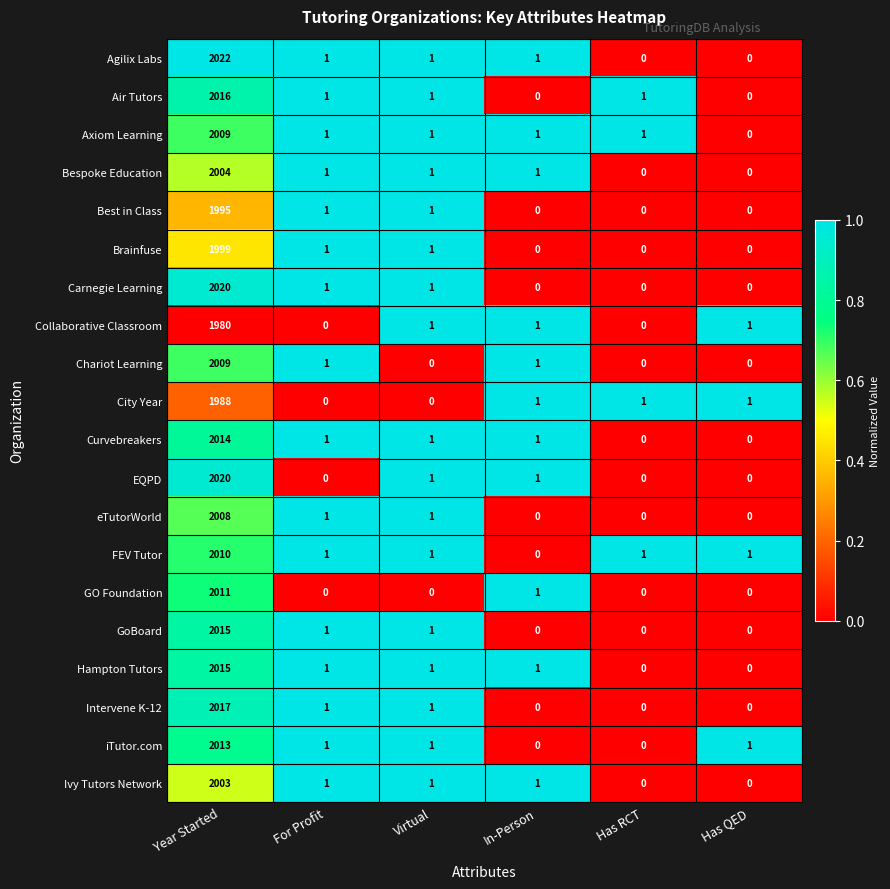

Which series has the widest spread of values?

Agilix Labs